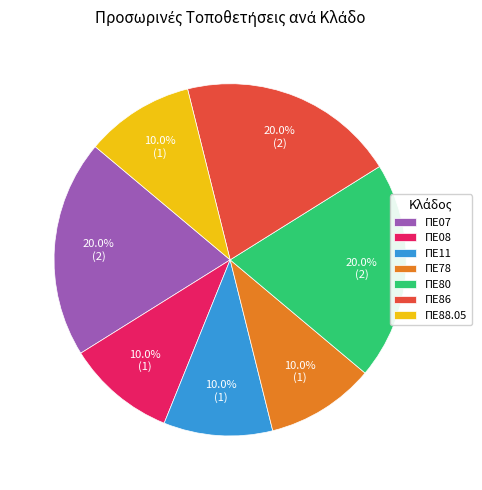

What portion of the pie excludes ΠΕ07?

80.0%